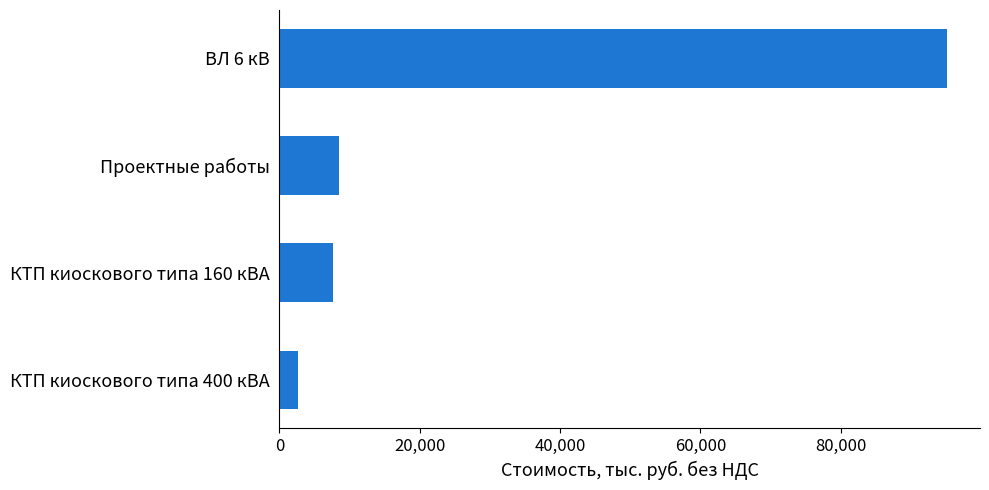

What is the difference between the maximum and minimum values?

92396.3